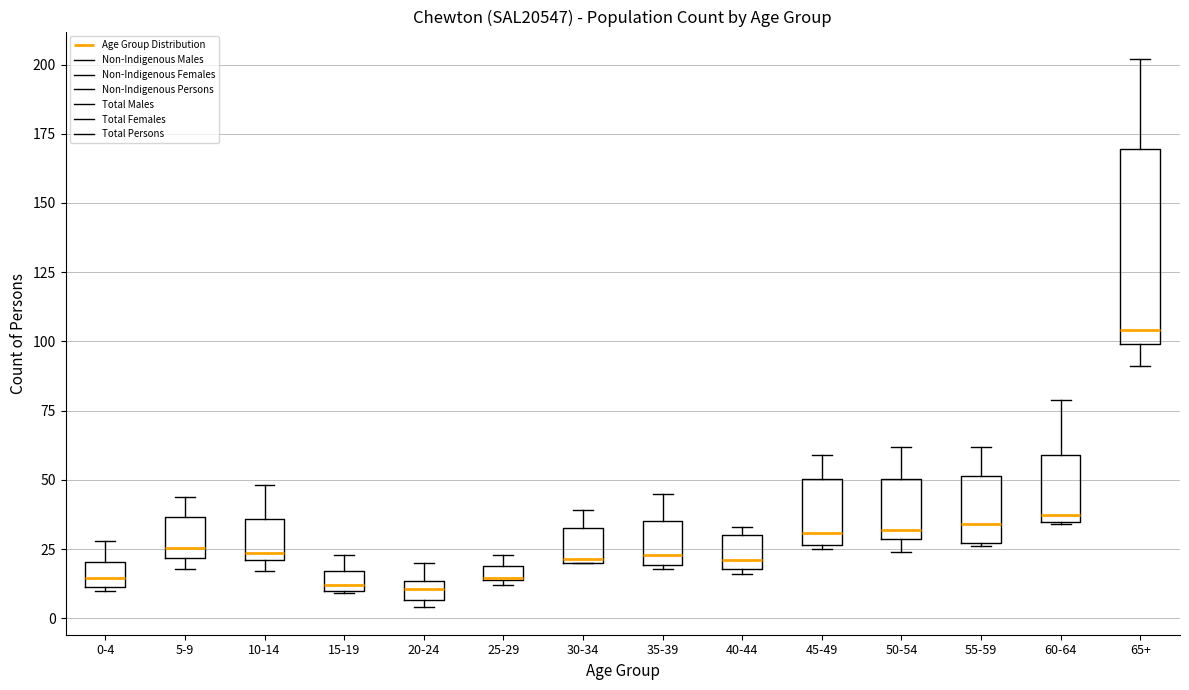

Where is the upper edge of the box for 25-29 on the y-axis? The values are not printed on the chart, so give them approximately, as read against the axis.

20